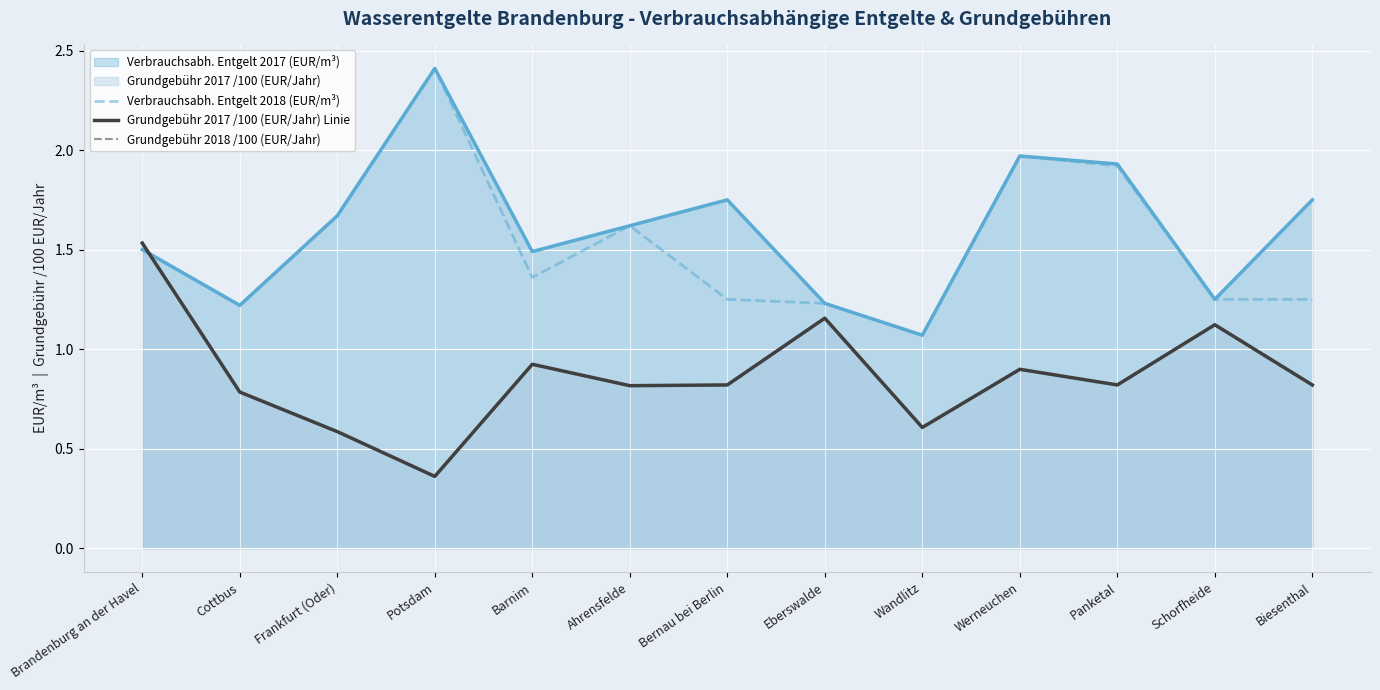

What is the difference between the maximum and minimum values in the Grundgebühr 2017 /100 (EUR/Jahr) Linie series?

1.2